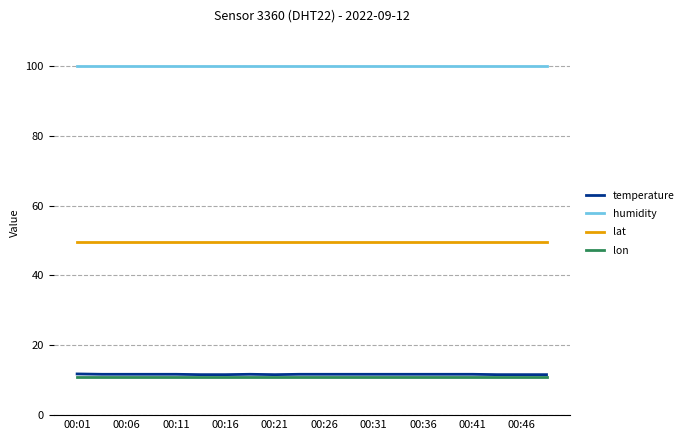

How many series are shown in this chart?

4